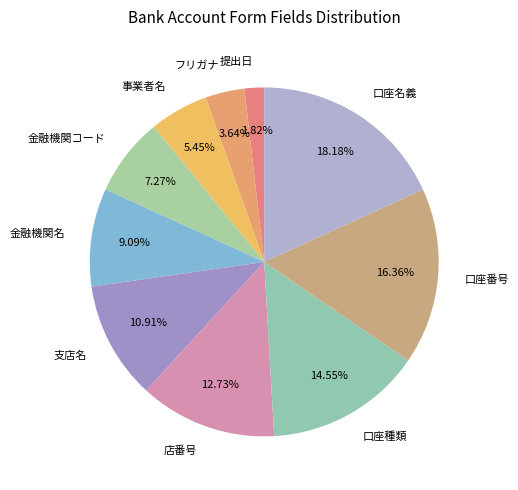

Rank the categories by value from highest to lowest.

口座名義, 口座番号, 口座種類, 店番号, 支店名, 金融機関名, 金融機関コード, 事業者名, フリガナ, 提出日